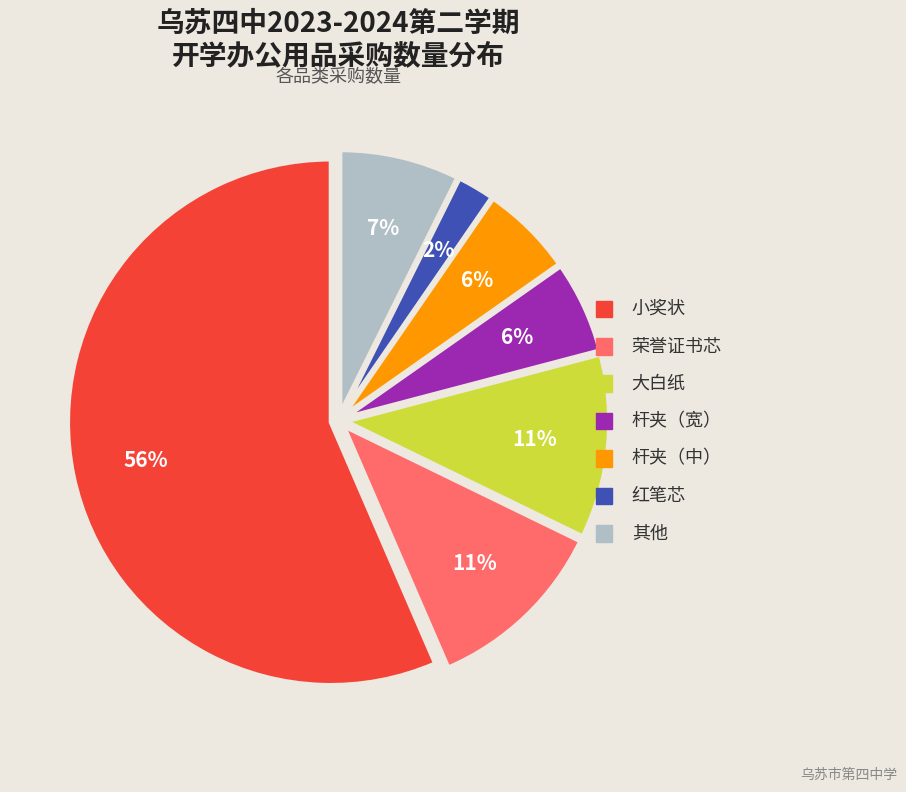

Is there any slice that represents more than half of the pie?

Yes